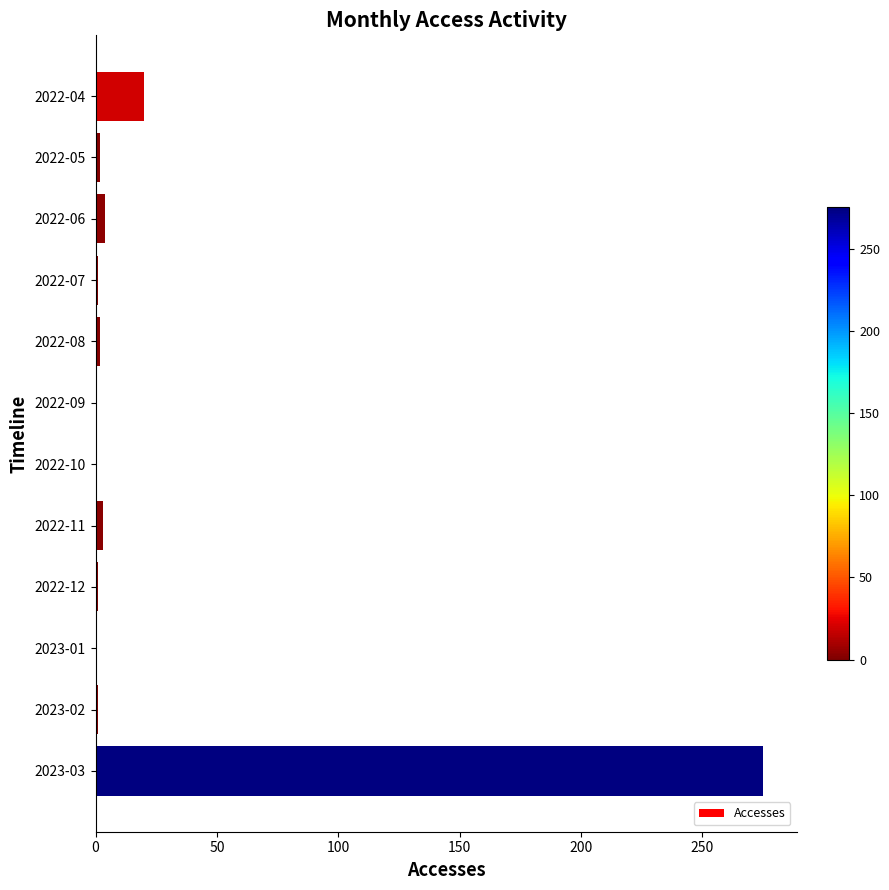

Which label corresponds to the largest value in the chart?

2023-03